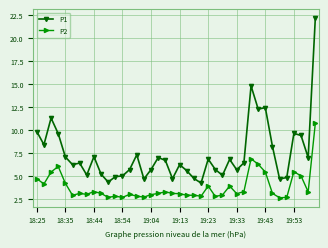

True or false: P2 has more than 1 points higher than both neighbors.

True